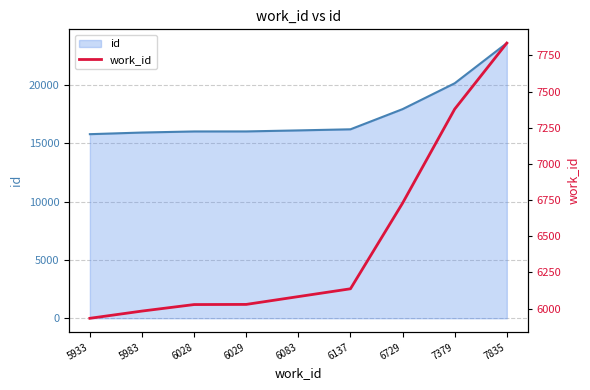

Read the value at 6028, to the nearest 50.

6050